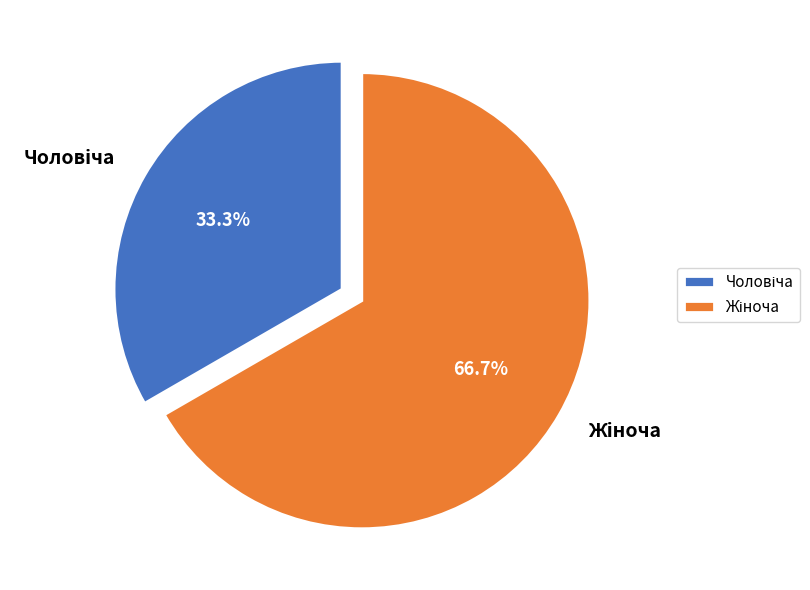

Count the number of slices in the pie.

2